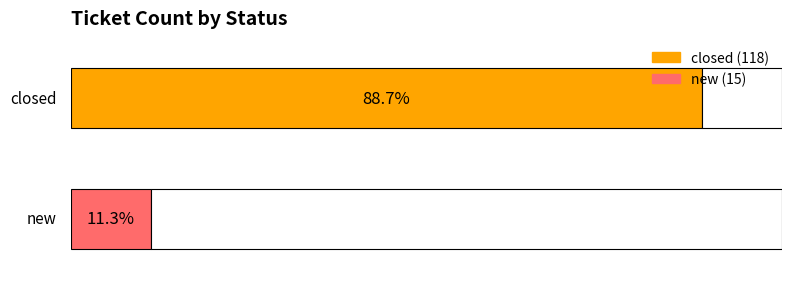

Does the chart contain stacked bars?

No